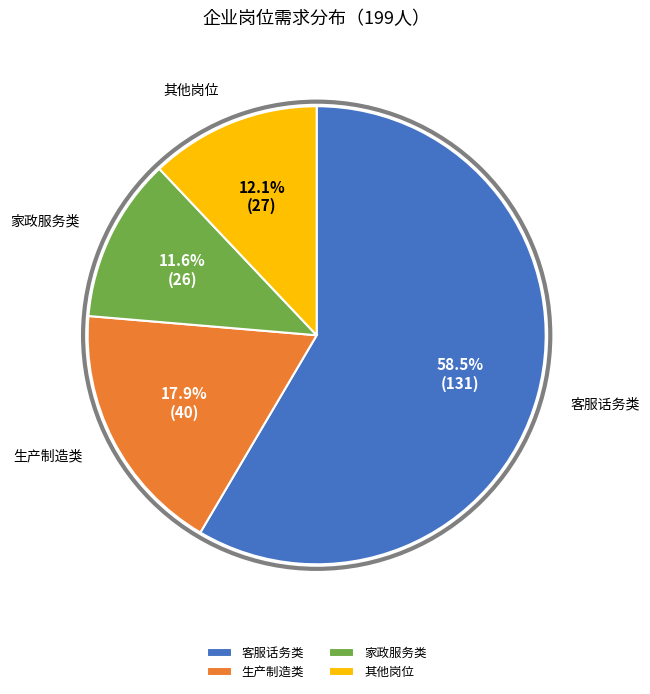

Which category has the biggest portion of the pie?

客服话务类